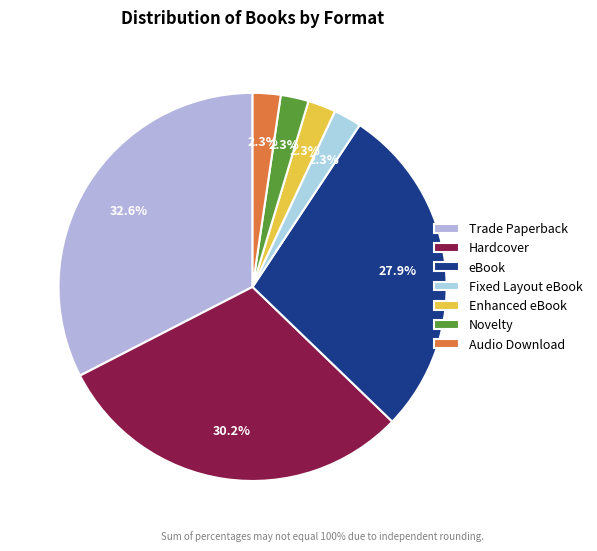

What is the change in value from Trade Paperback to Hardcover?

-1